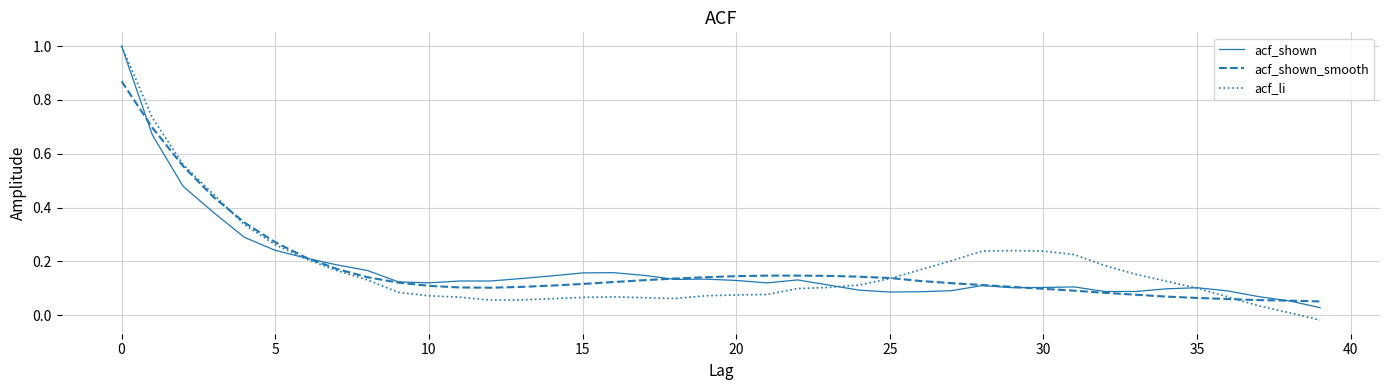

What is the maximum value shown in the chart?

1.0